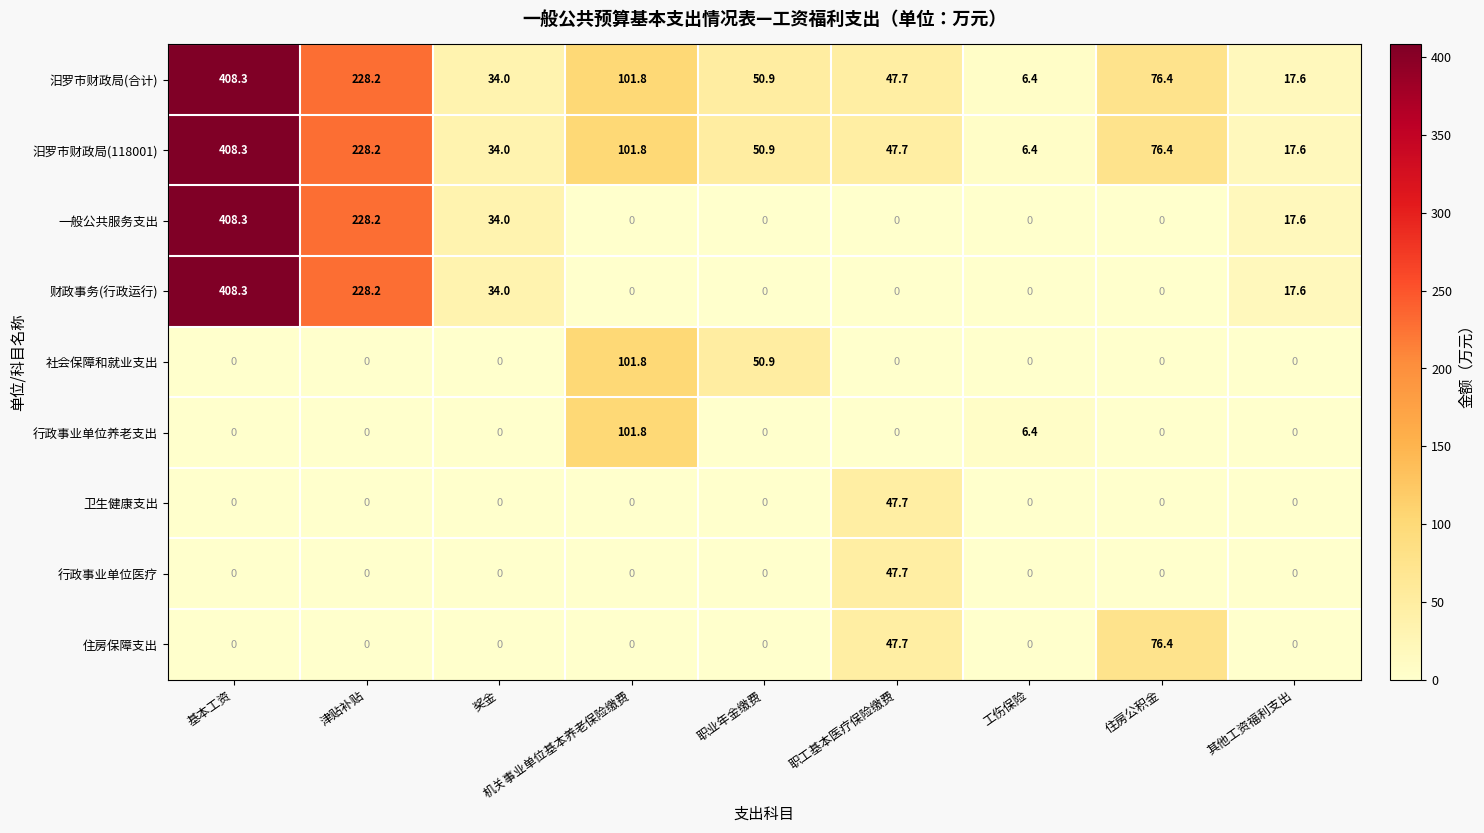

Read the 汨罗市财政局(118001) value at 住房公积金.

76.4